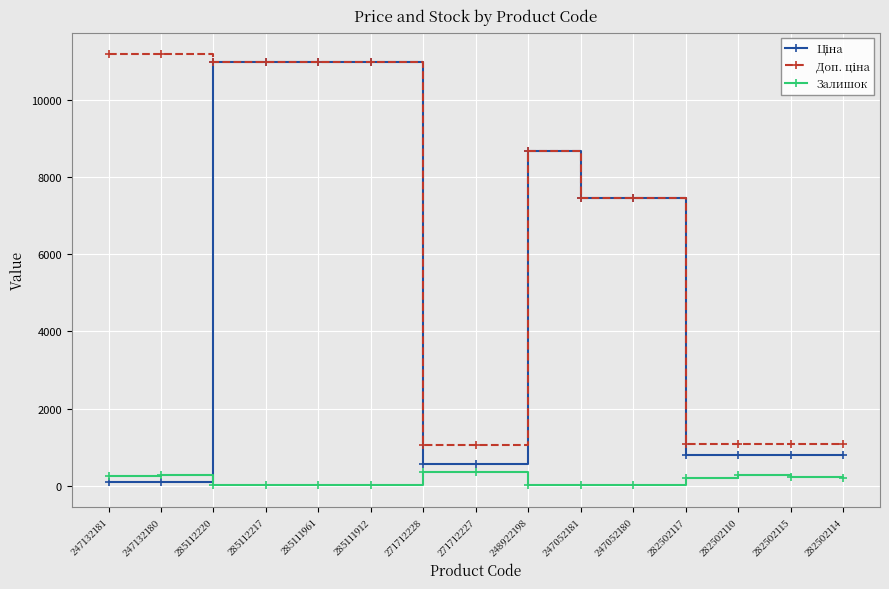

What is the label of the 11th point from the left?

247052180